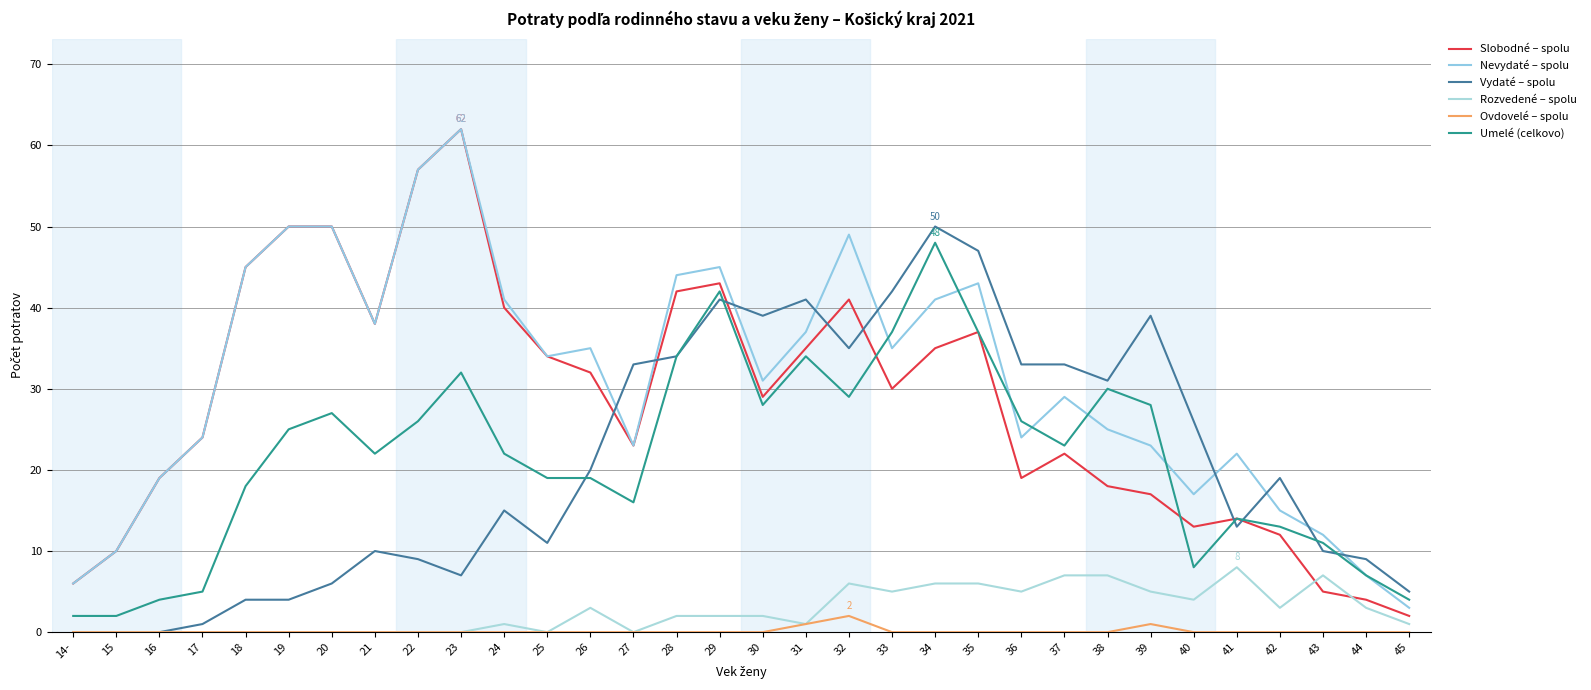

True or false: Rozvedené – spolu and Umelé (celkovo) intersect in this chart.

False